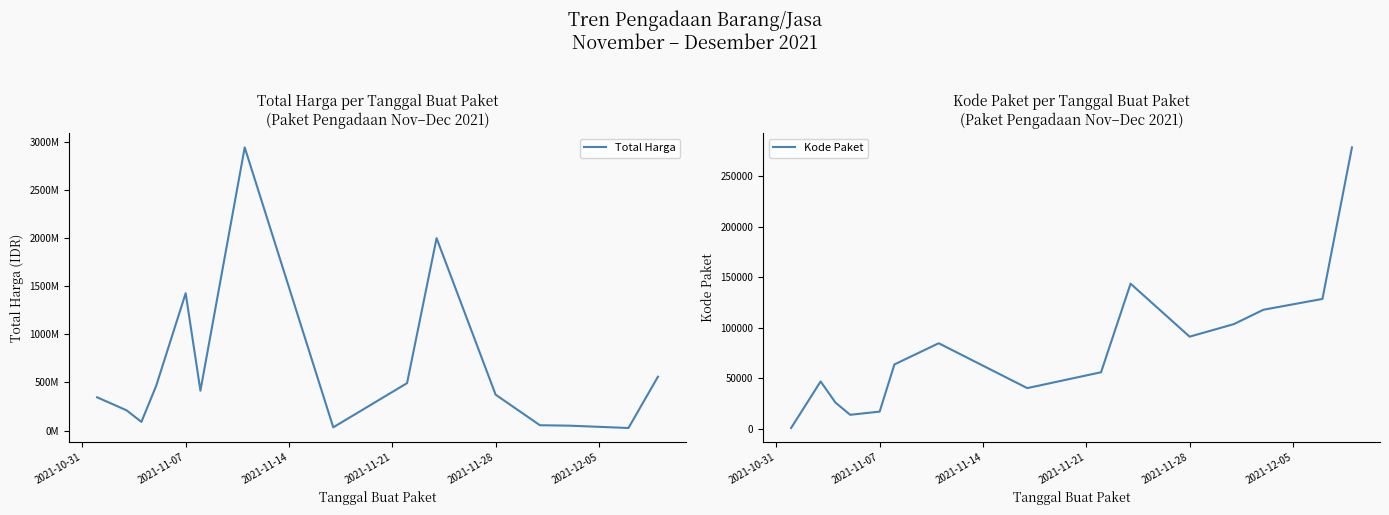

Where is Total Harga nearest to the value 1483207620?

2021-11-07